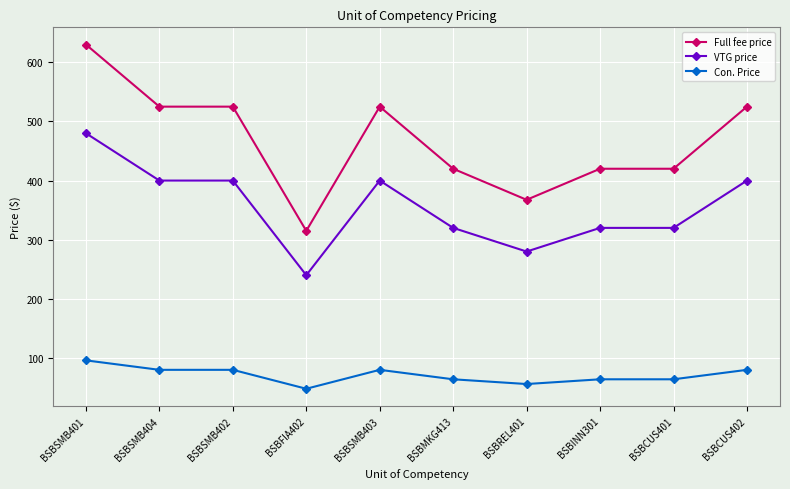

True or false: Full fee price and Con. Price intersect in this chart.

False